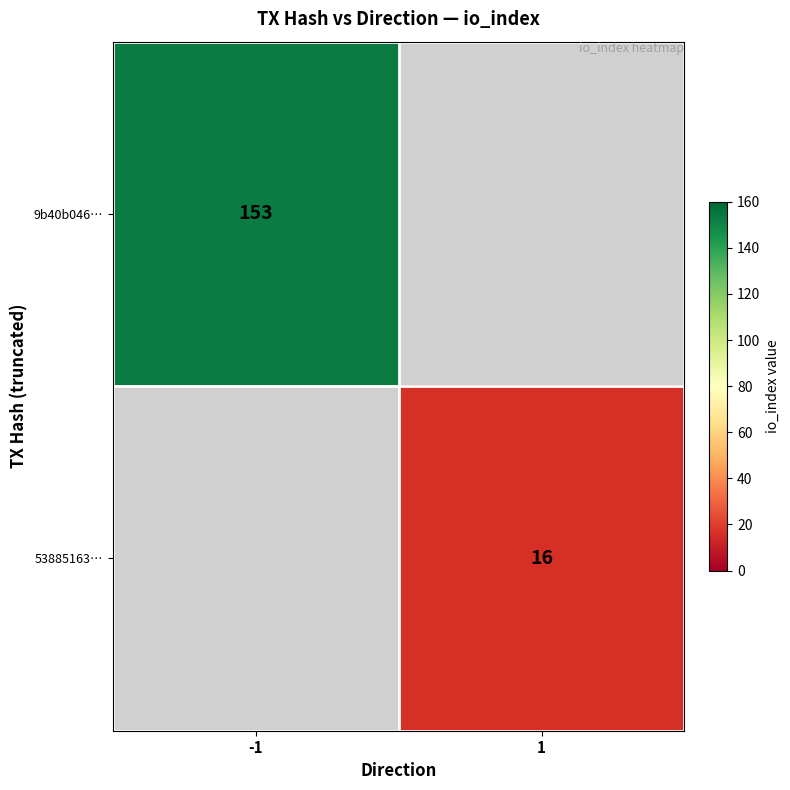

True or false: 9b40b046… has a value of 98 at -1.

False